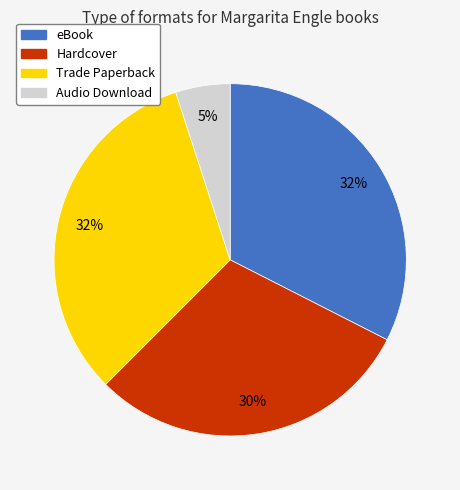

Does any single category account for the majority?

No